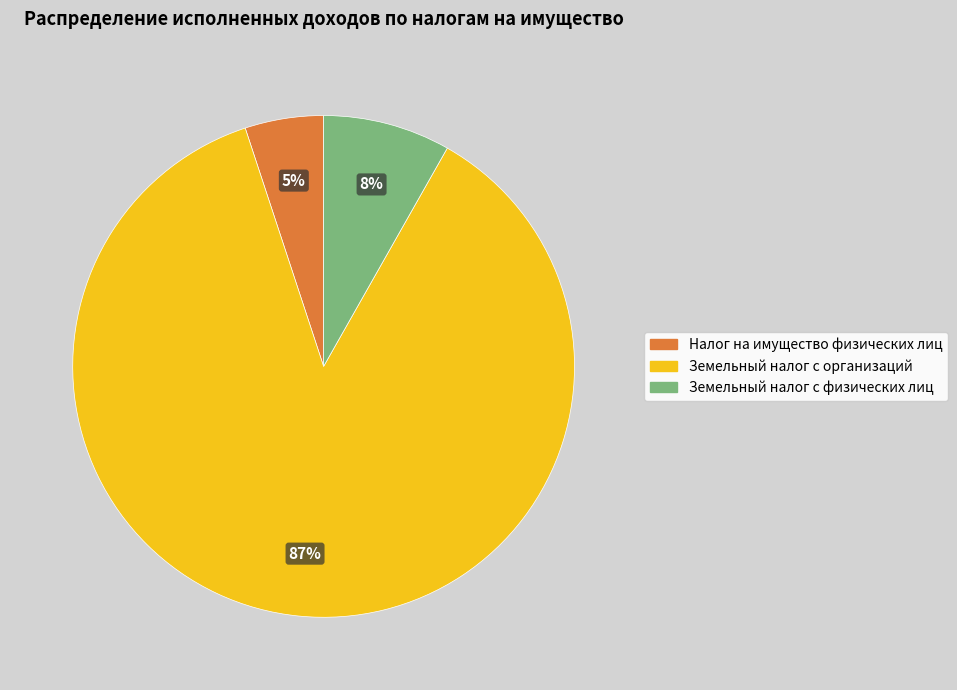

How many segments does this pie chart have?

3